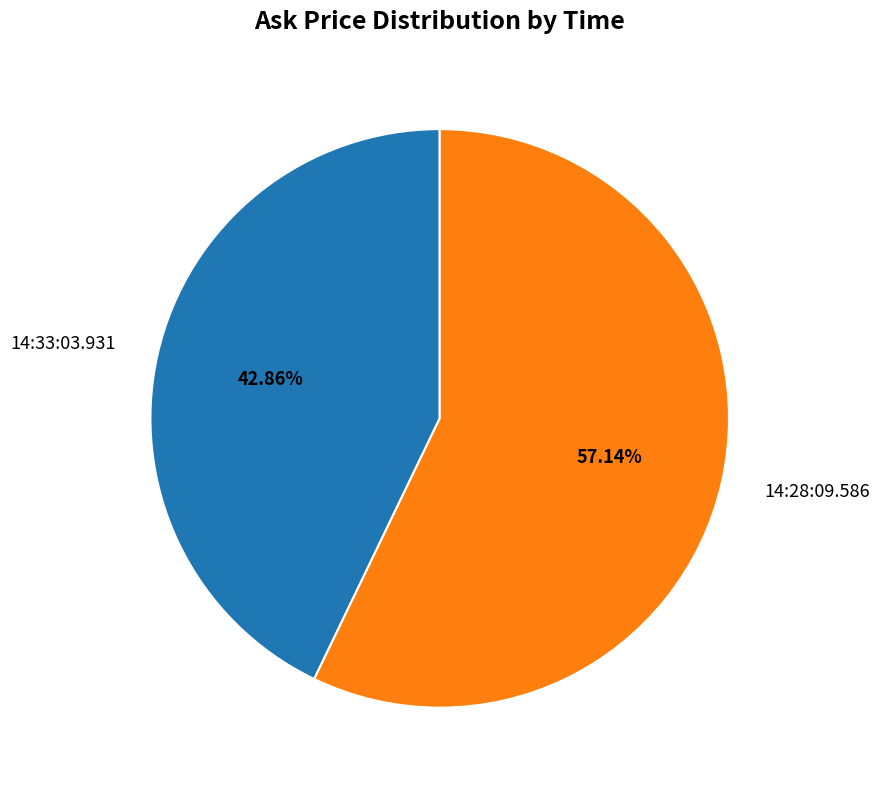

What percentage is the 14:28:09.586 slice, to the nearest percent?

57%